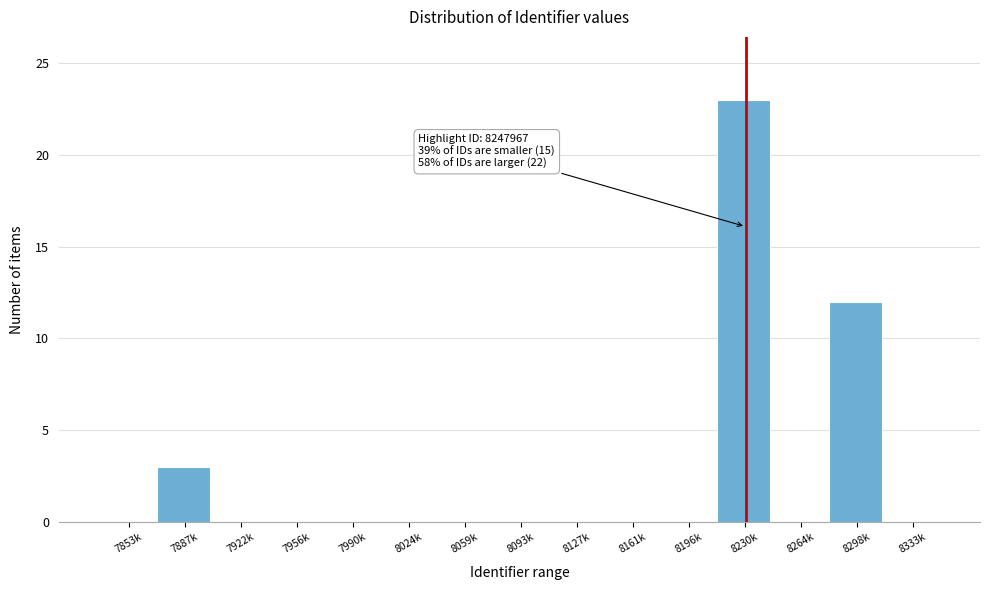

Reading right to left, transcribe all the data shown in this chart.

8333k=0	8298k=12	8264k=0	8230k=23	8196k=0	8161k=0	8127k=0	8093k=0	8059k=0	8024k=0	7990k=0	7956k=0	7922k=0	7887k=3	7853k=0